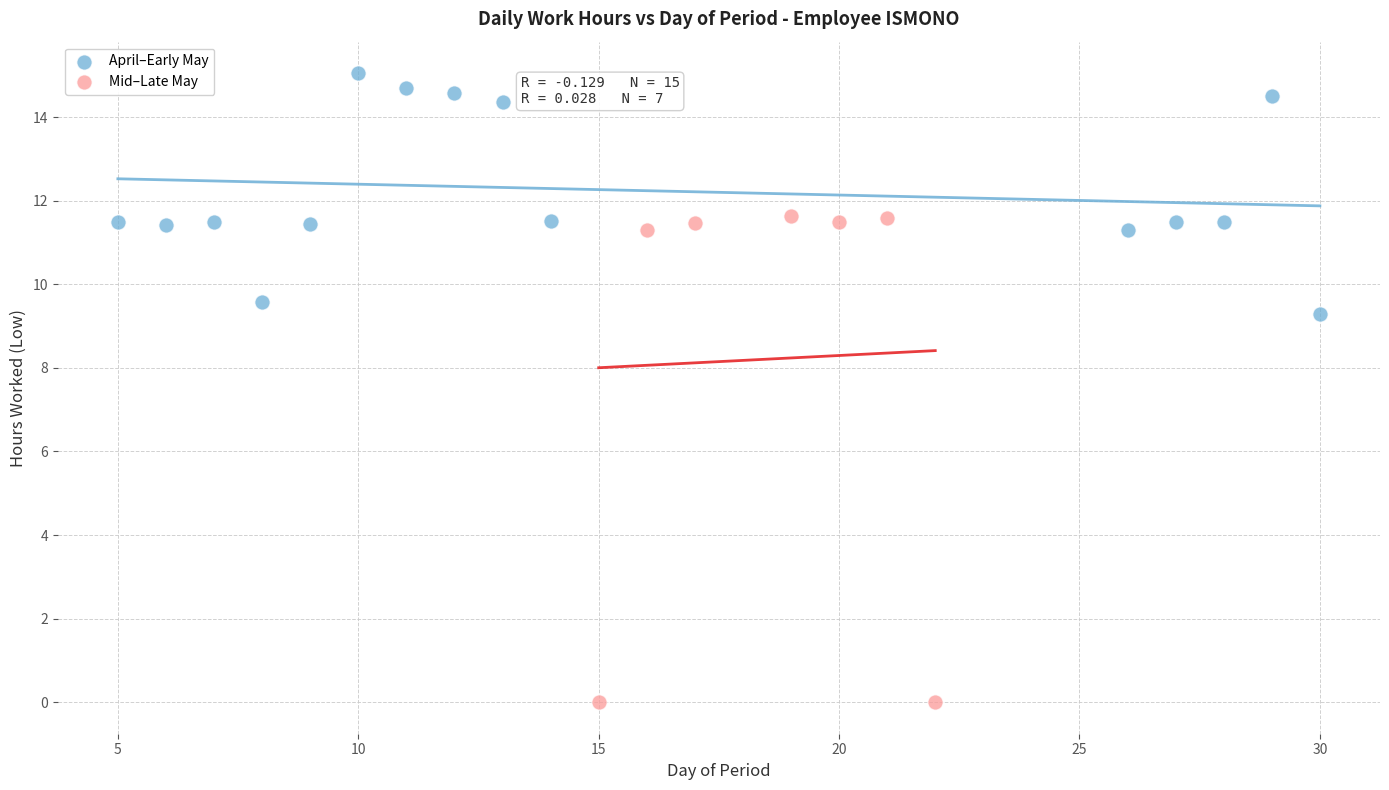

Which series has the largest Y range (max minus min)?

Mid–Late May